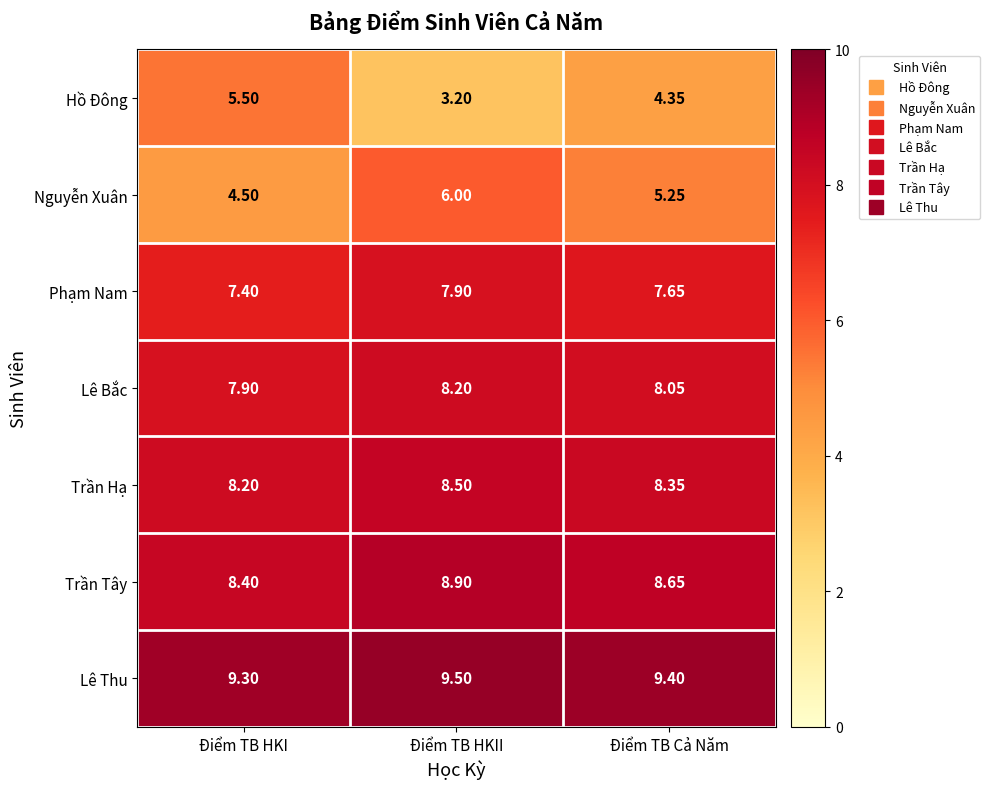

Which label corresponds to the smallest value in the chart?

Điểm TB HKII